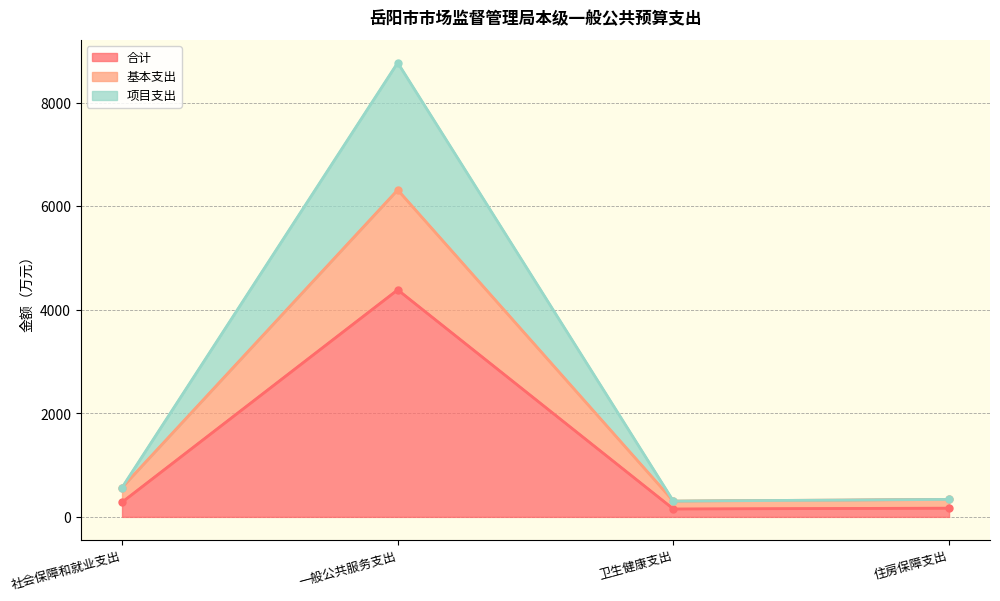

The 合计 series shows 283.3 at 社会保障和就业支出. True or false?

True